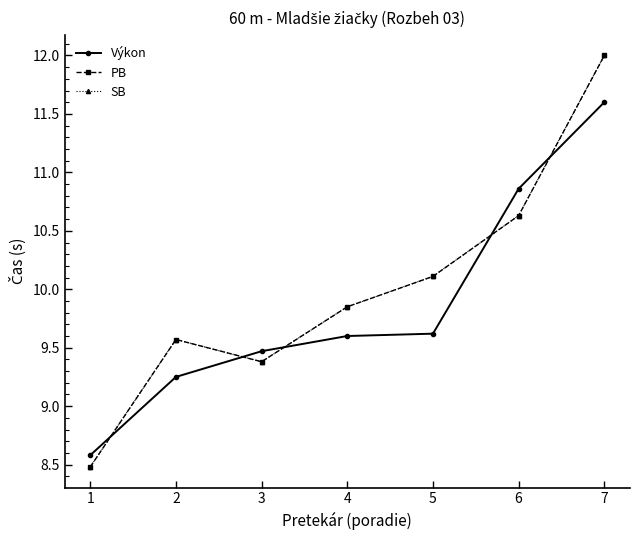

Is it true that PB equals 5.7 at 2?

False